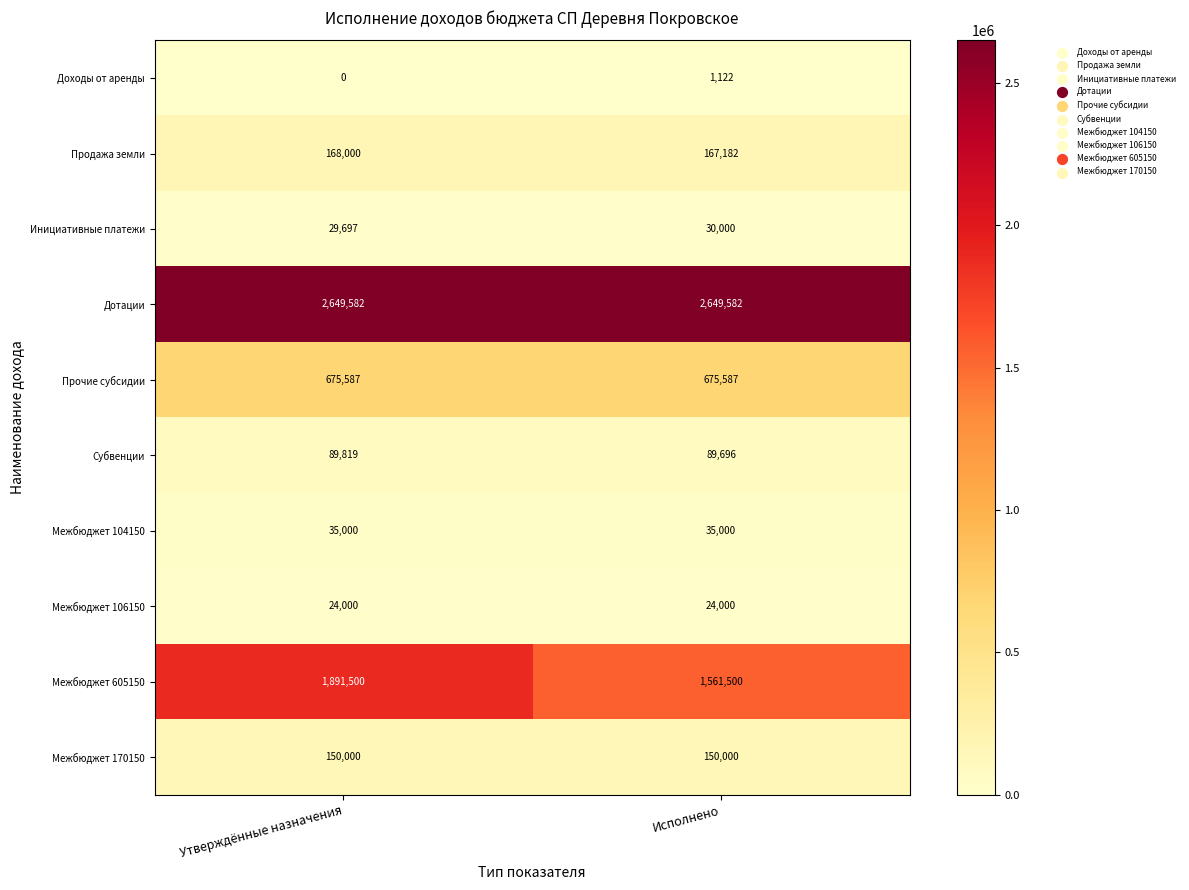

Which series has the largest range (max minus min)?

Межбюджет 605150